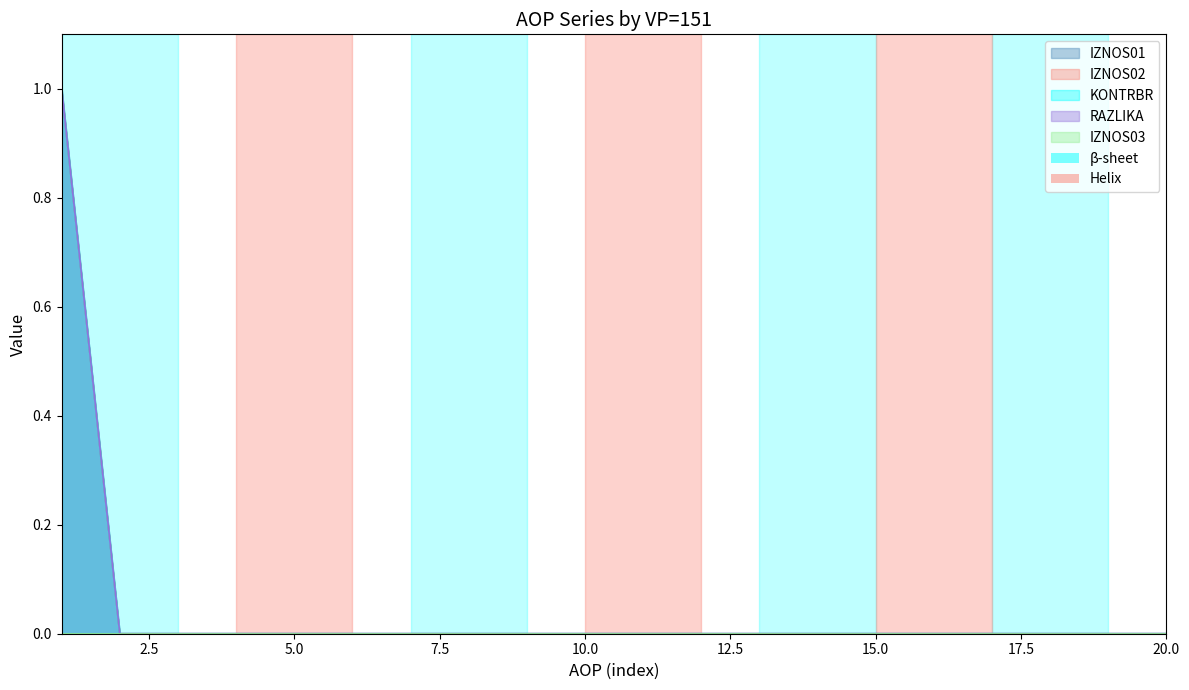

At which label is IZNOS02 closest to 0?

2